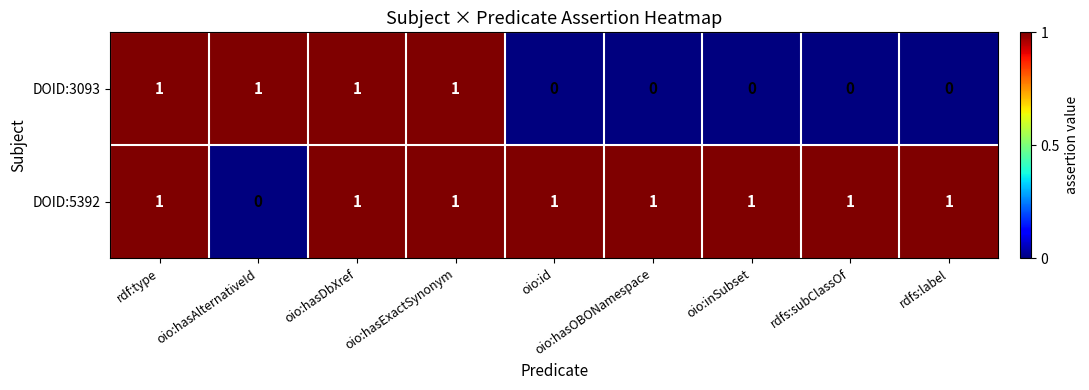

How many categories are shown in the chart?

9